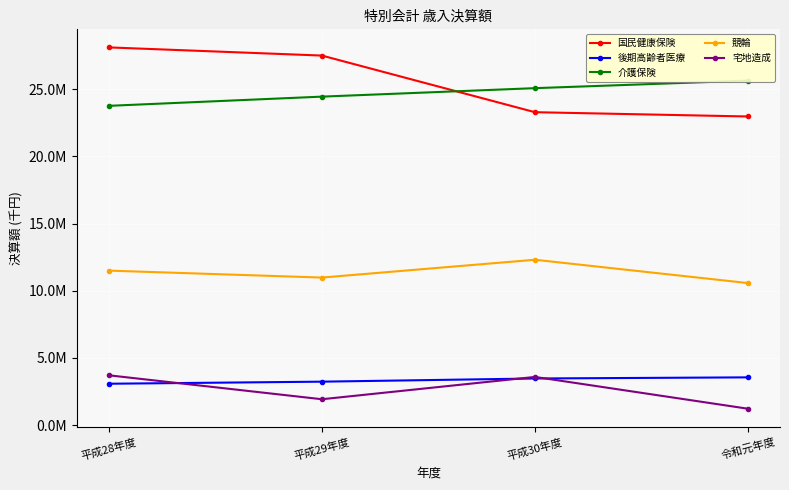

What are all the series names shown in the legend?

国民健康保険, 後期高齢者医療, 介護保険, 競輪, 宅地造成